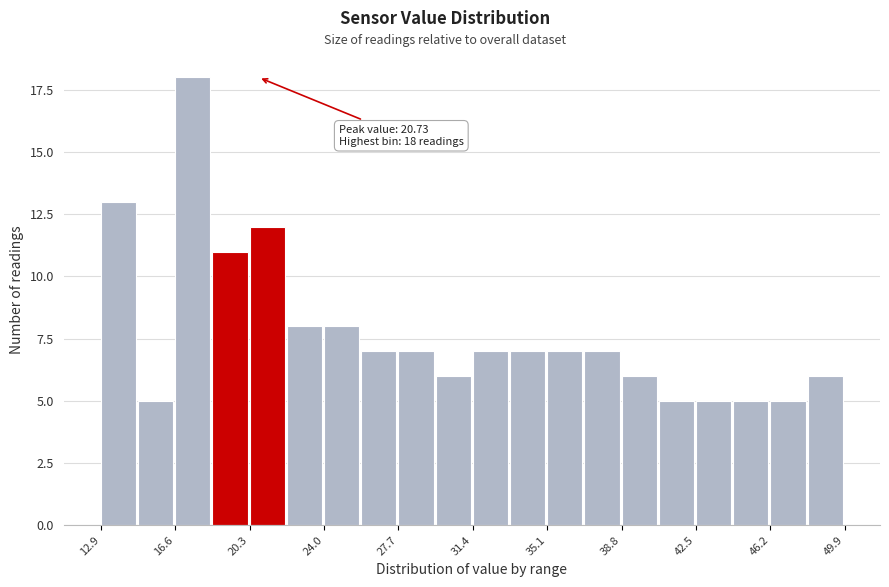

Read against the x-axis, roughly where is the centre of the tallest bar?

17.5